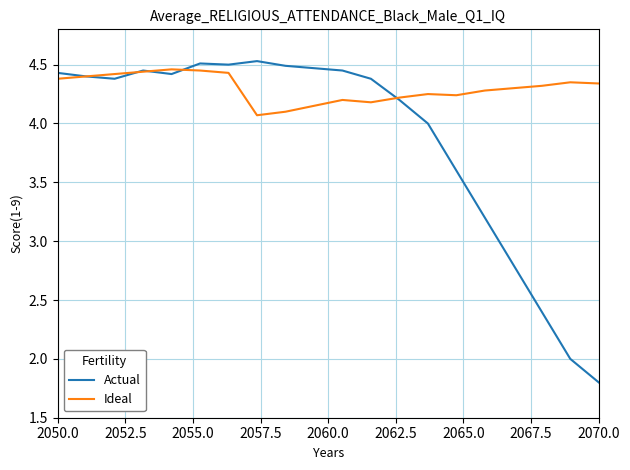

What is the minimum value for Ideal?

4.1